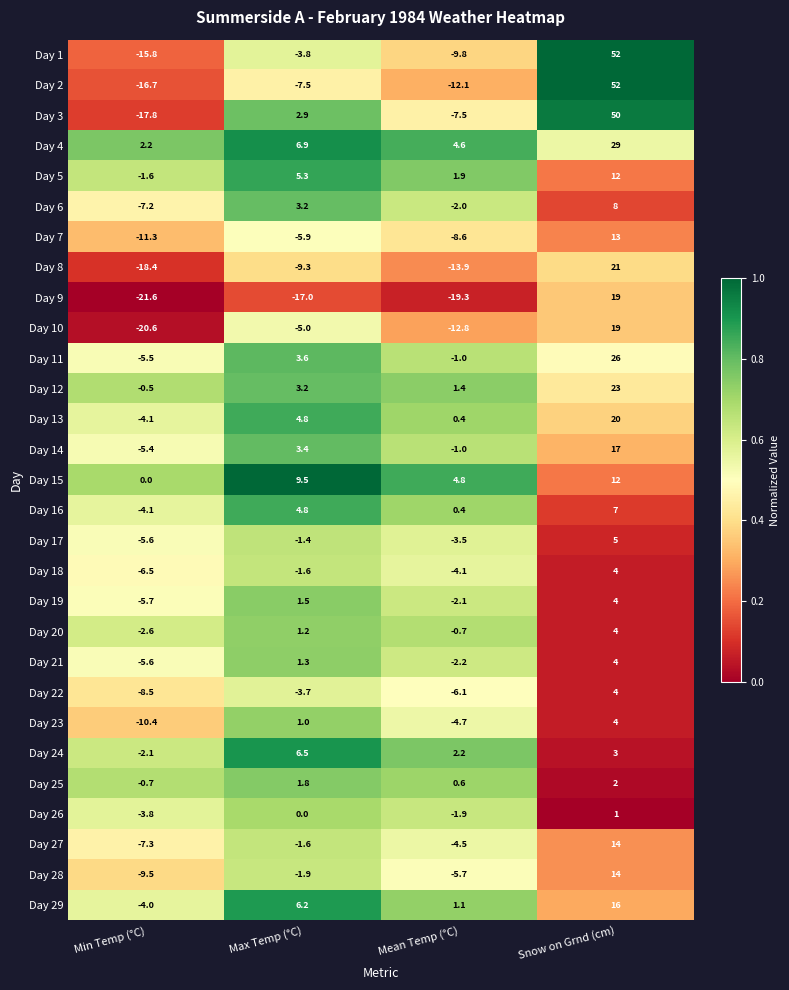

What is the sum of the Day 6 values at Max Temp (°C) and Snow on Grnd (cm)?

11.2